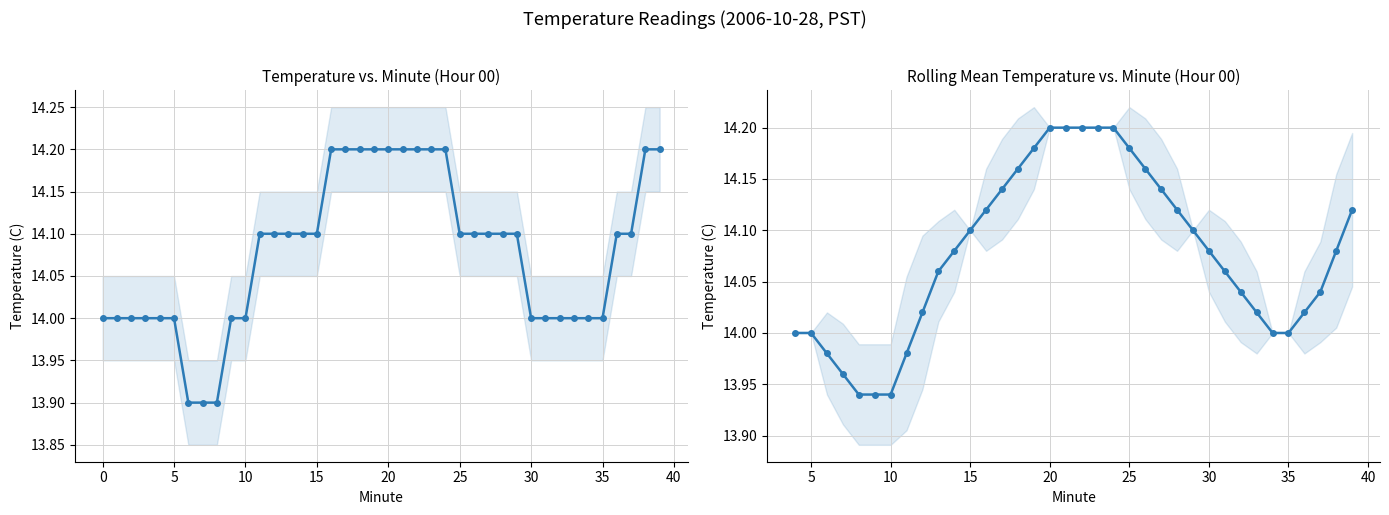

Count the number of categories in the chart.

40